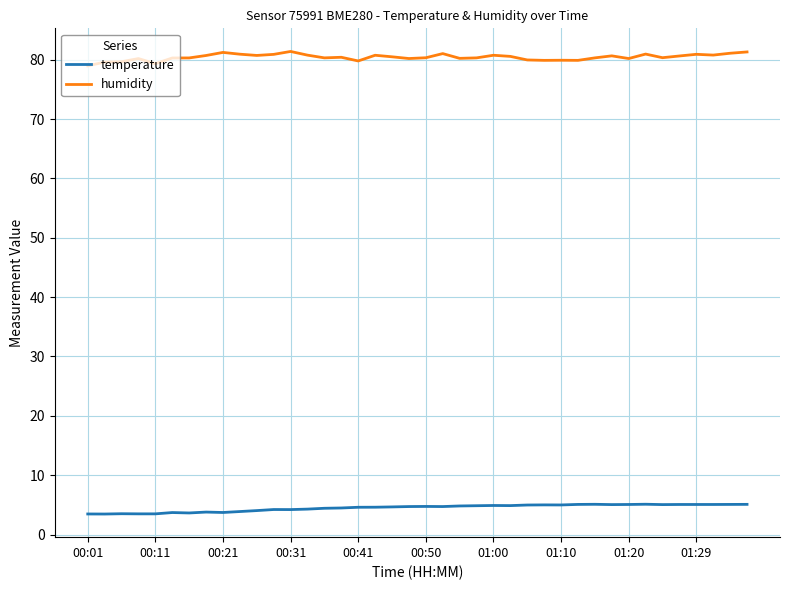

Count the number of categories in the chart.

40